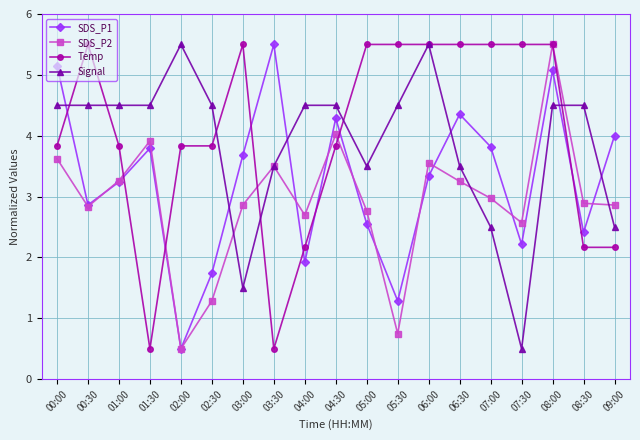

What is the maximum value for SDS_P2?

5.5